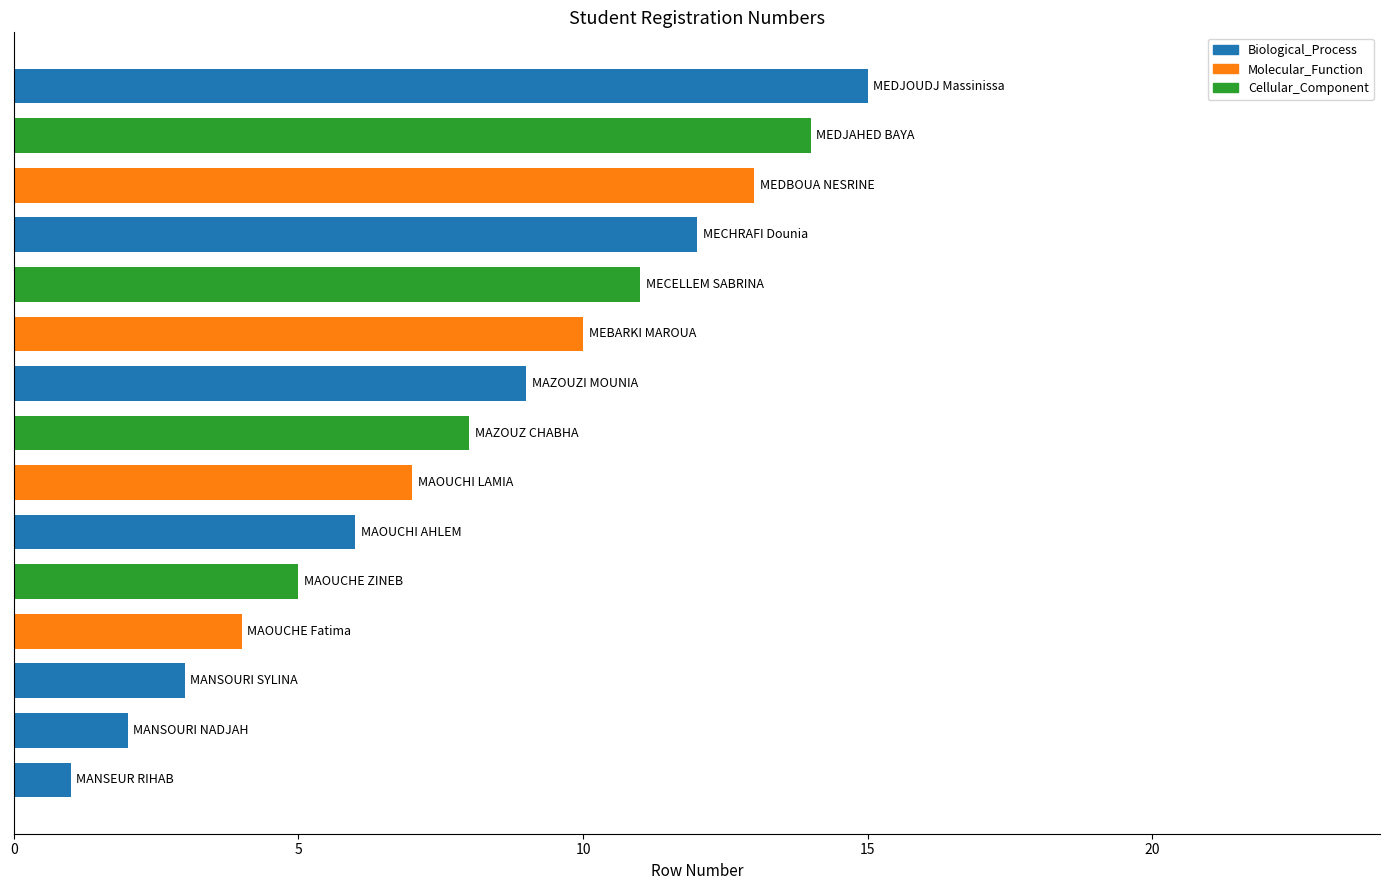

What is the difference between the second highest and minimum values?

13